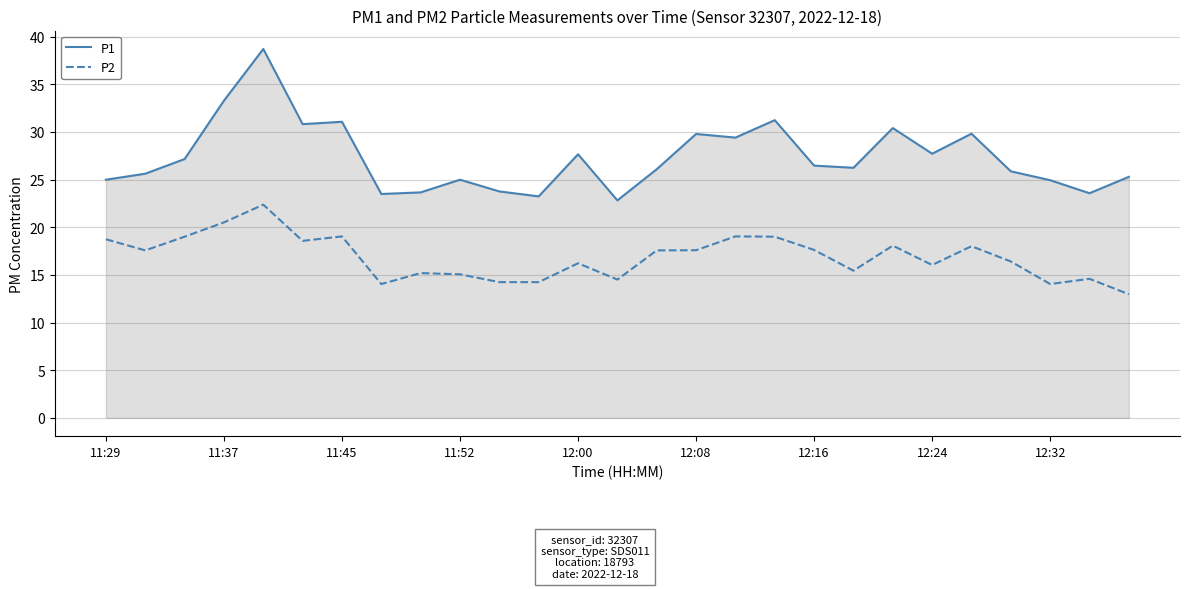

True or false: P1 and P2 intersect in this chart.

False